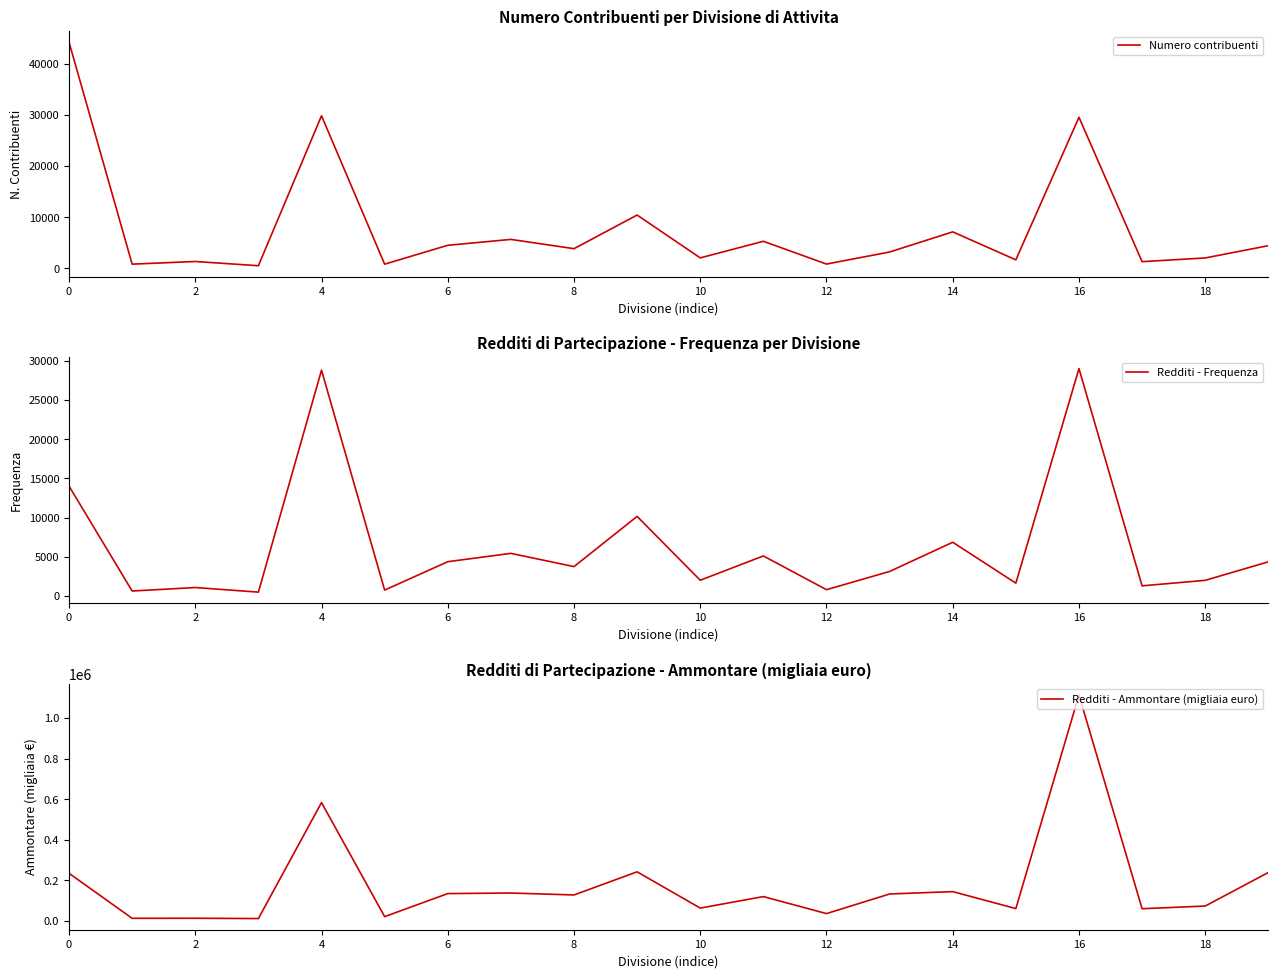

Is it true that Redditi - Frequenza equals 12019 at 14?

False